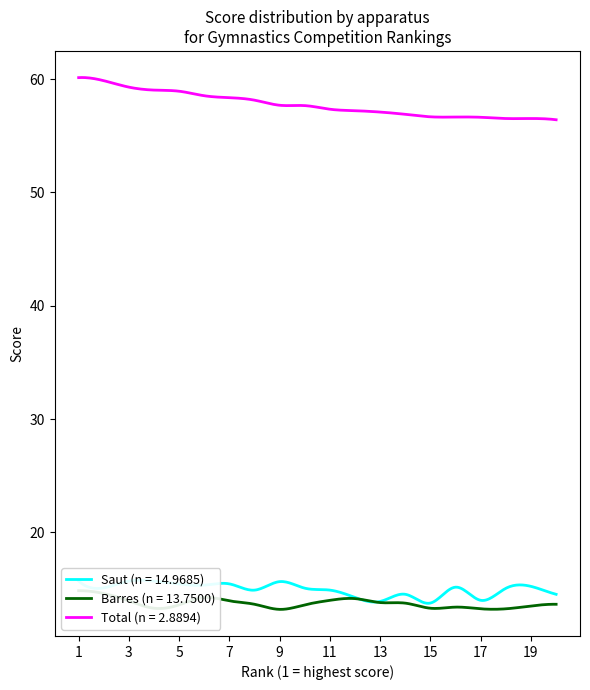

What is the sum of all Saut values?

299.4